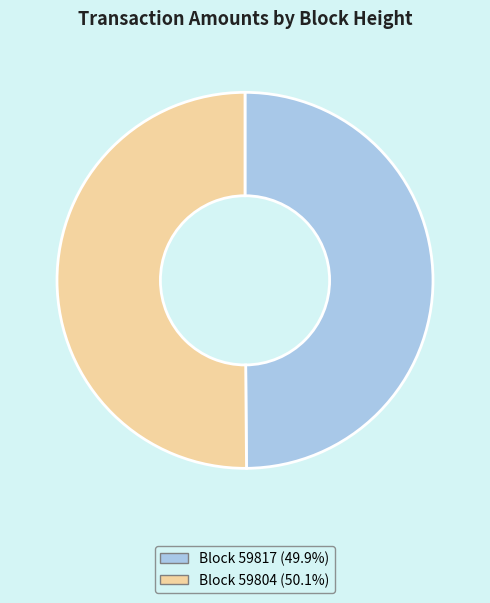

How many segments does this pie chart have?

2